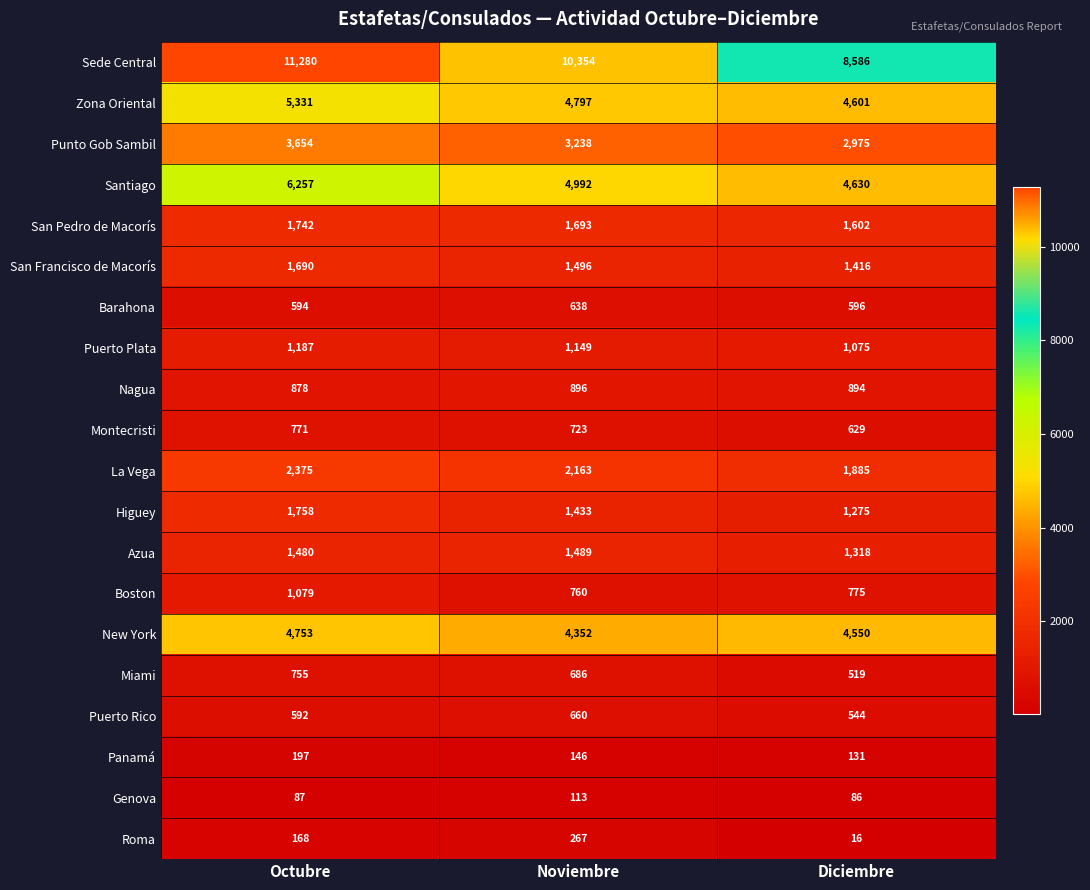

Between Octubre and Noviembre, which series saw the biggest shift?

Santiago